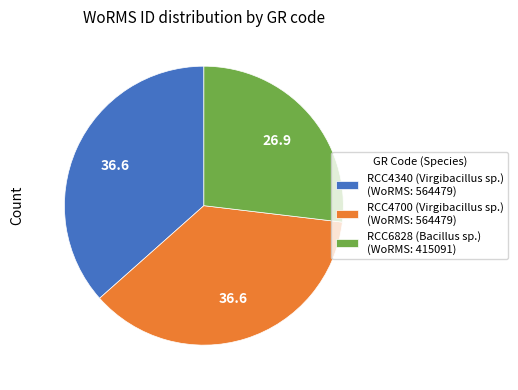

Combined, do RCC6828 (Bacillus sp.) (WoRMS: 415091) and RCC4700 (Virgibacillus sp.) (WoRMS: 564479) account for over 50%?

Yes